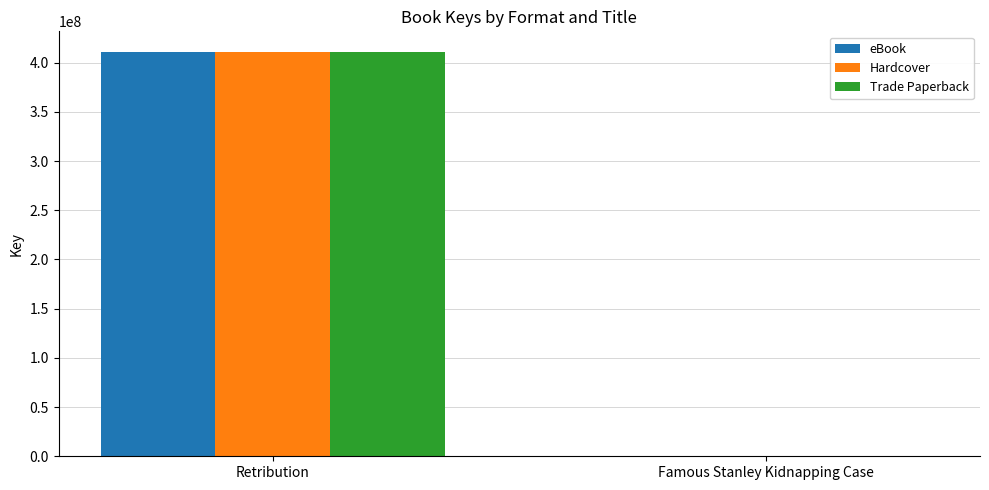

The value of Hardcover at Retribution is 411264439. True or false?

True